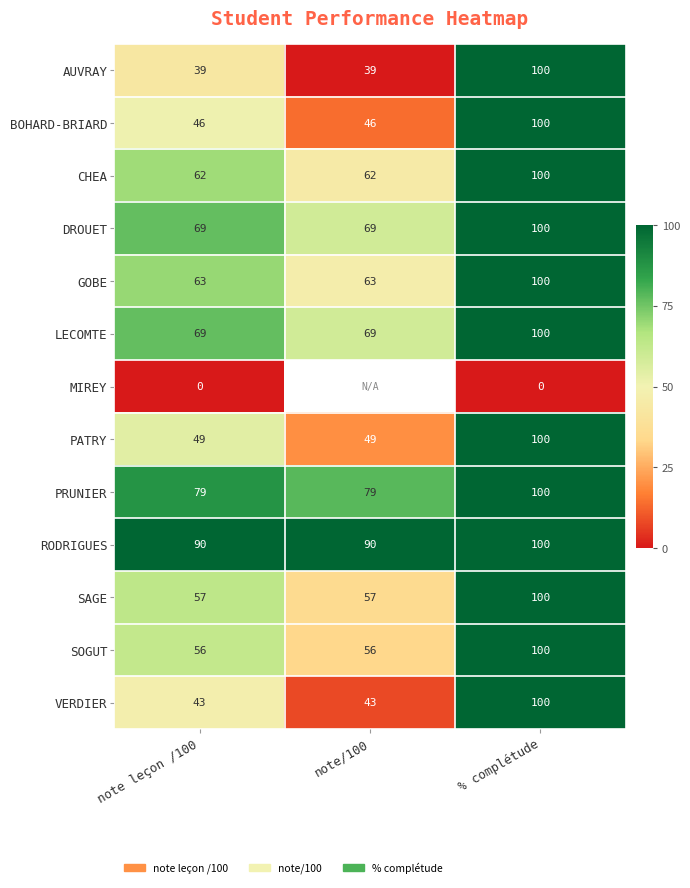

Between % complétude and note/100, which is larger?

% complétude